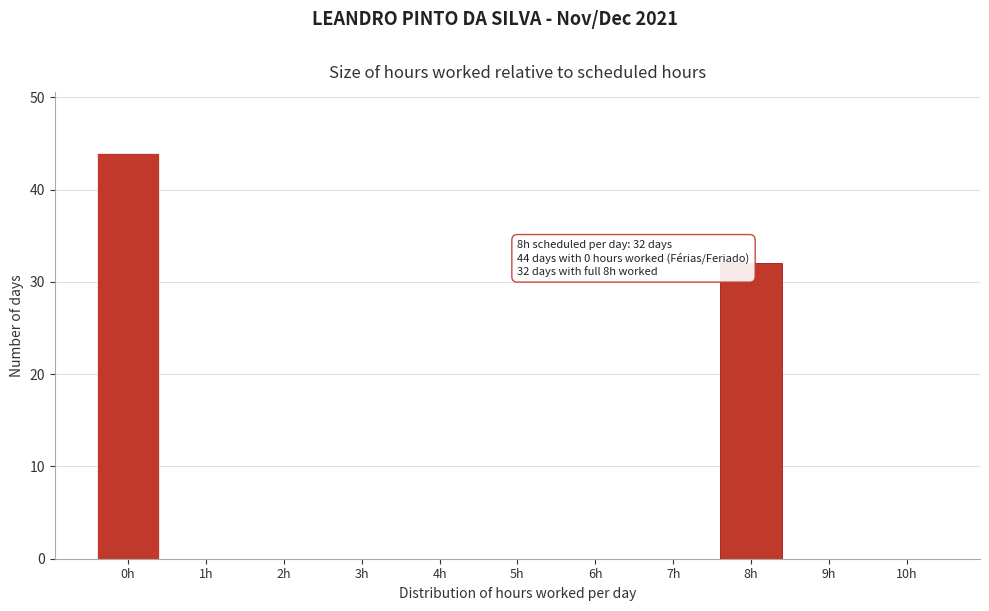

Reading left to right, what are all the values shown in this chart?

0h=44	1h=0	2h=0	3h=0	4h=0	5h=0	6h=0	7h=0	8h=32	9h=0	10h=0